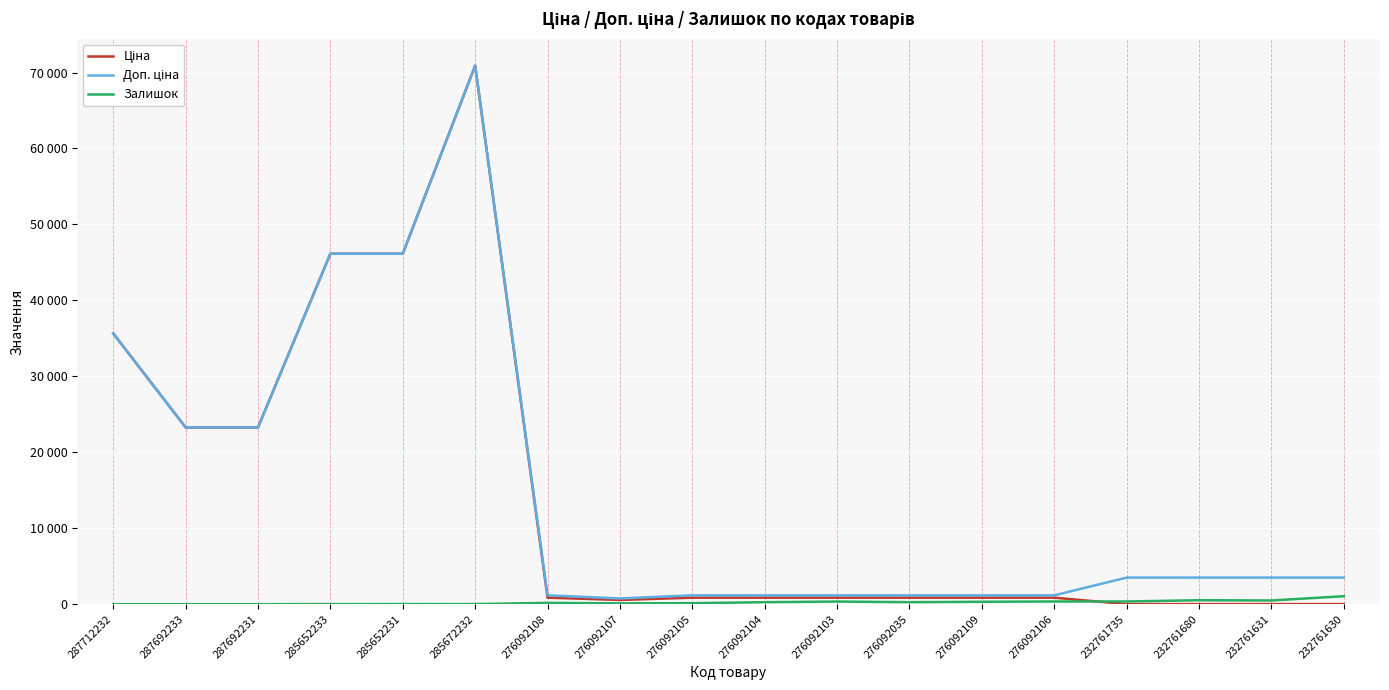

At how many categories does at least one series exceed 34201?

4